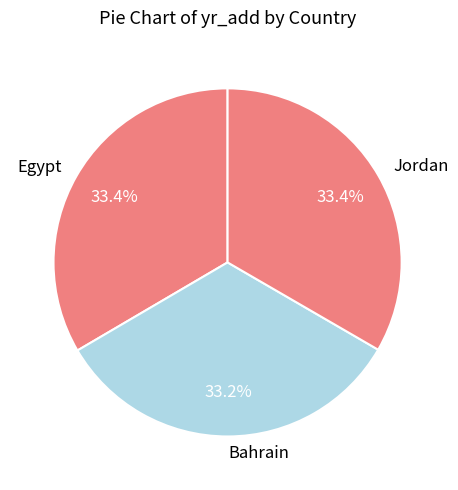

Is there any slice that represents more than half of the pie?

No